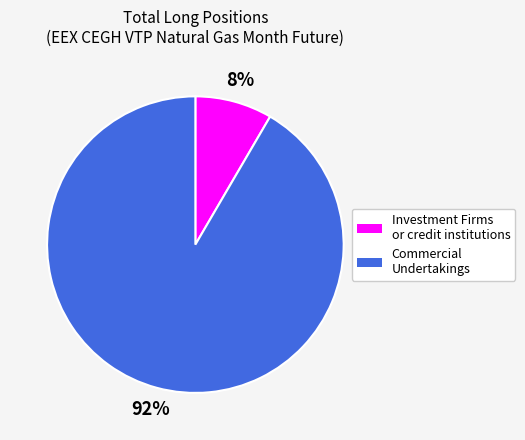

Does any single category account for the majority?

Yes